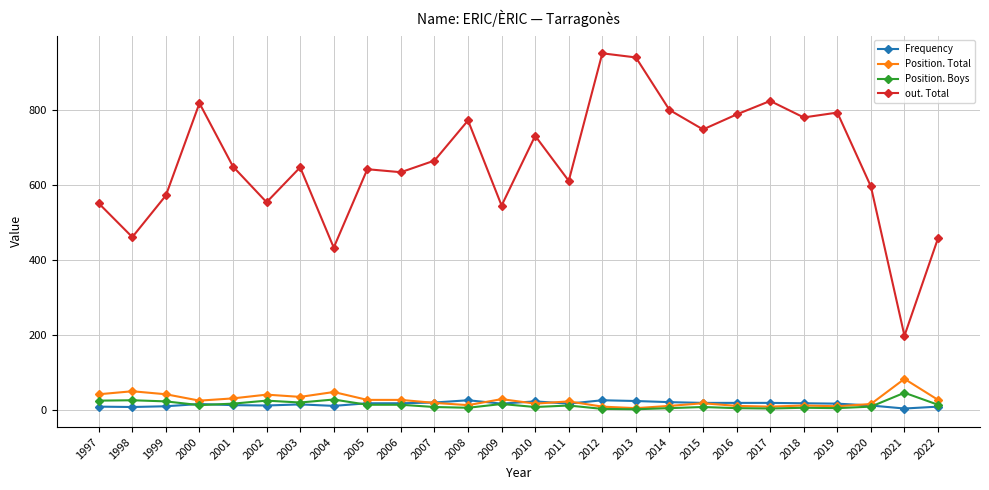

Which series changed the most between 2005 and 2018?

out. Total